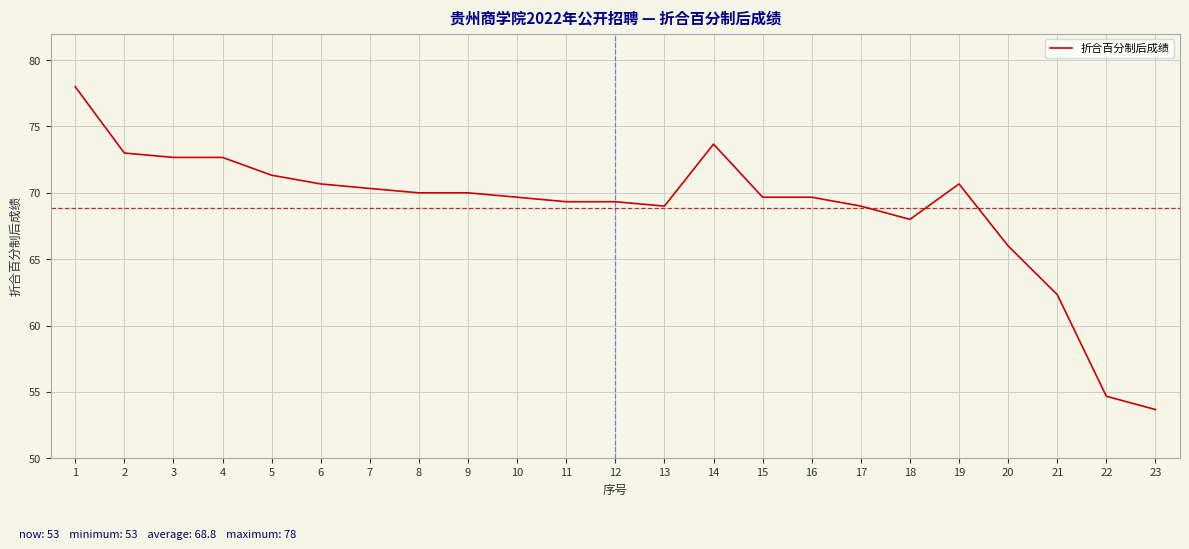

What is the difference between the values at 1 and 14?

4.3